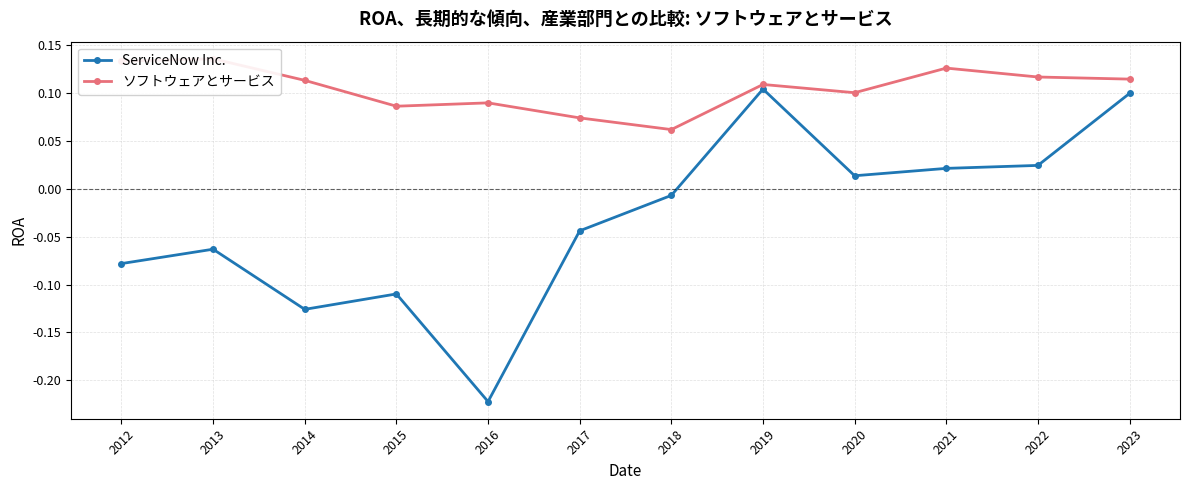

How many values in ServiceNow Inc. are below zero?

7